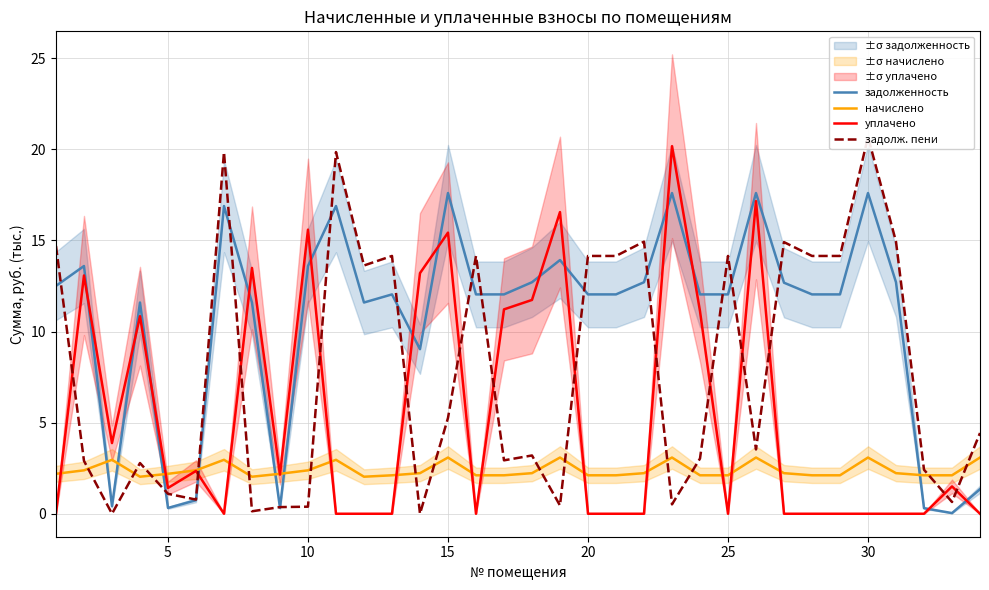

Reading right to left, transcribe all the data shown in this chart.

задолженность: 1.3	0.0	0.3	12.7	17.6	12.0	12.0	12.7	17.6	12.0	12.0	17.6	12.7	12.0	12.0	13.9	12.7	12.0	12.0	17.6	9.0	12.0	11.6	16.9	13.6	0.3	11.6	16.9	0.7	0.3	11.6	0.4	13.6	12.5
начислено: 3.1	2.1	2.1	2.2	3.1	2.1	2.1	2.2	3.1	2.1	2.1	3.1	2.2	2.1	2.1	3.1	2.2	2.1	2.1	3.1	2.2	2.1	2.0	3.0	2.4	2.2	2.0	3.0	2.4	2.2	2.0	3.0	2.4	2.2
уплачено: 0.0	1.5	0.0	0.0	0.0	0.0	0.0	0.0	17.2	0.0	11.1	20.2	0.0	0.0	0.0	16.6	11.7	11.2	0.0	15.4	13.2	0.0	0.0	0.0	15.6	2.1	13.5	0.0	2.4	1.4	10.8	3.9	13.1	0.0
задолж. пени: 4.4	0.6	2.4	14.9	20.7	14.1	14.1	14.9	3.5	14.1	3.0	0.5	14.9	14.1	14.1	0.5	3.2	2.9	14.1	5.3	0.0	14.1	13.6	19.8	0.4	0.4	0.1	19.8	0.8	1.1	2.8	0.0	2.9	14.7